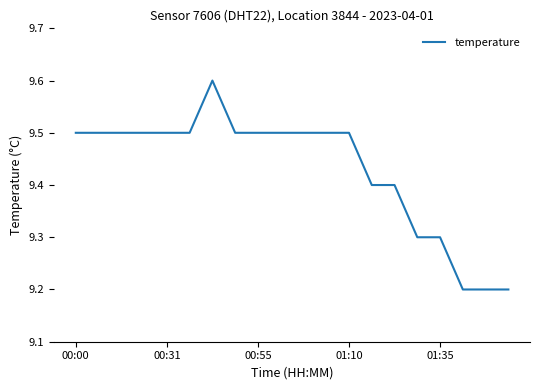

What is the maximum value shown in the chart?

9.6